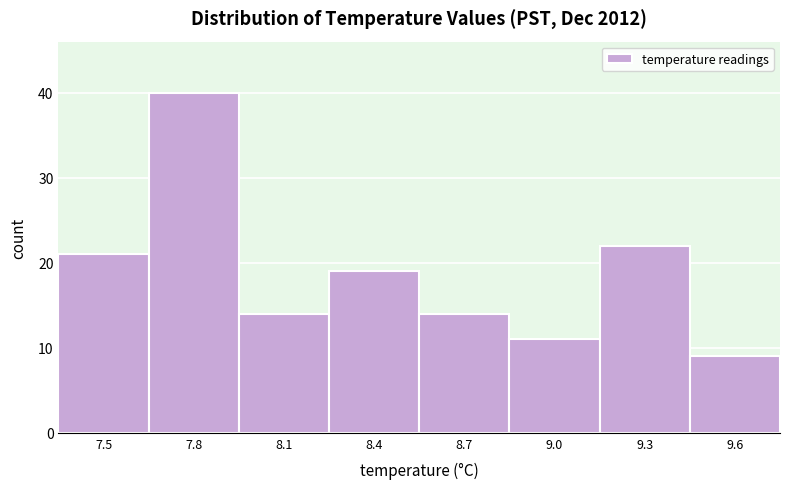

Reading left to right, what are all the values shown in this chart?

21	40	14	19	14	11	22	9